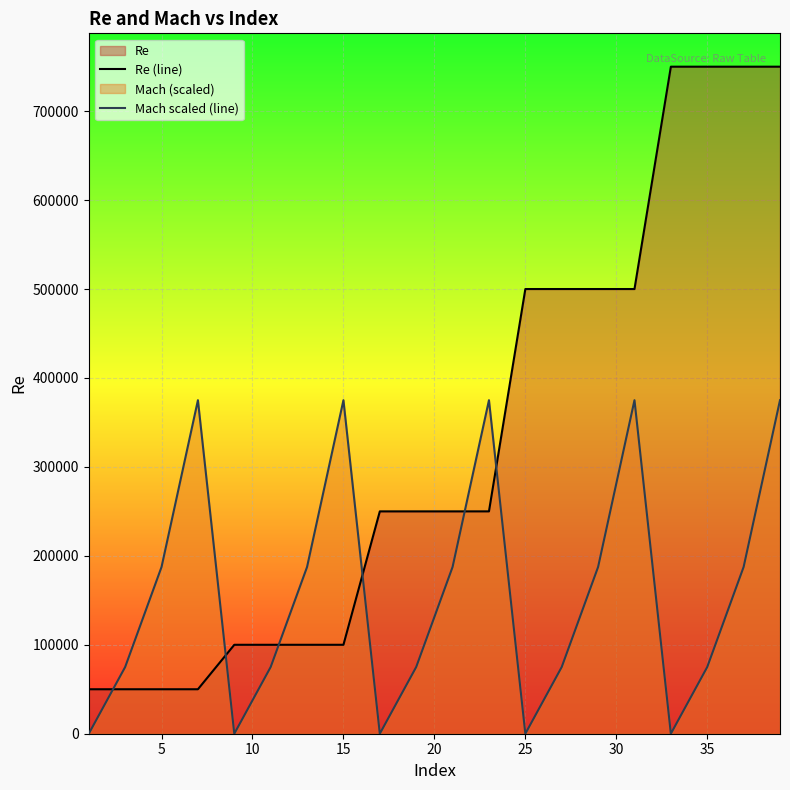

True or false: Mach scaled (line) has more than 2 interior local peaks.

True